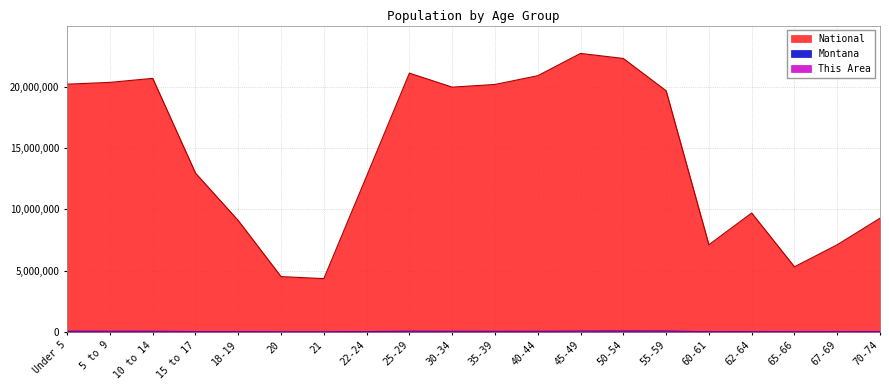

True or false: Montana and National intersect in this chart.

False